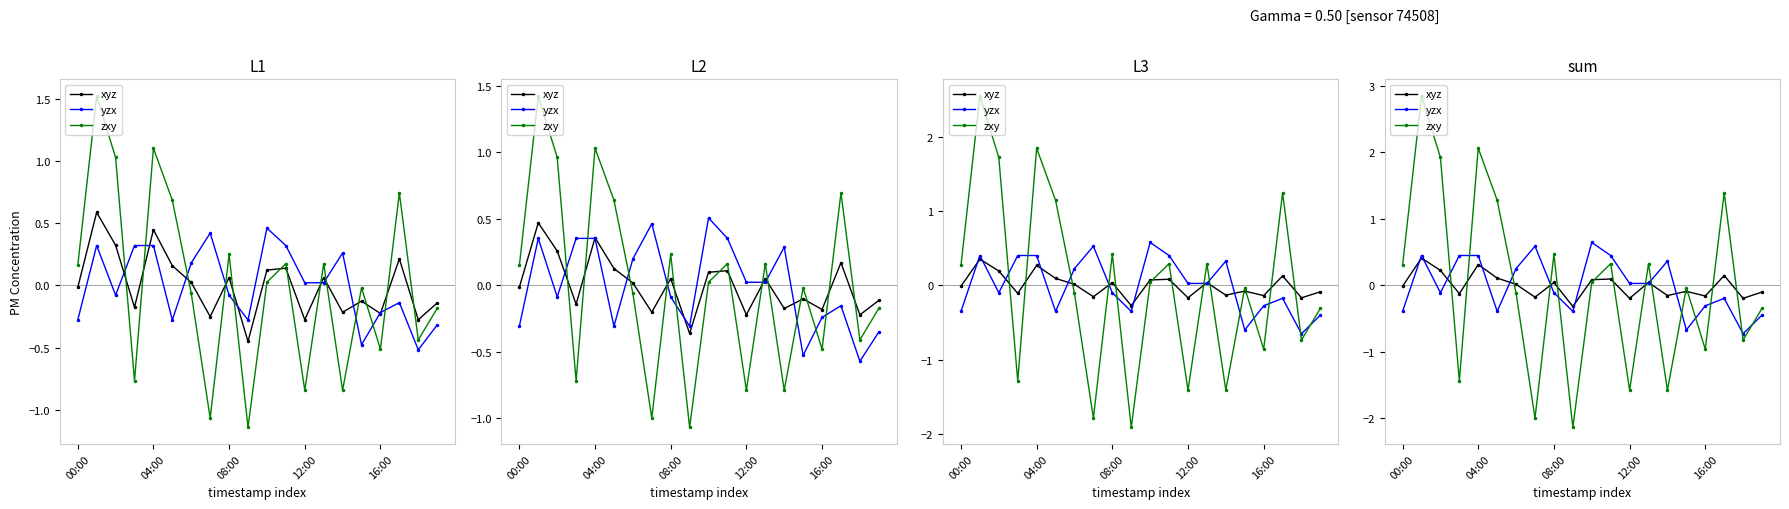

Which series has the largest total across all categories?

xyz